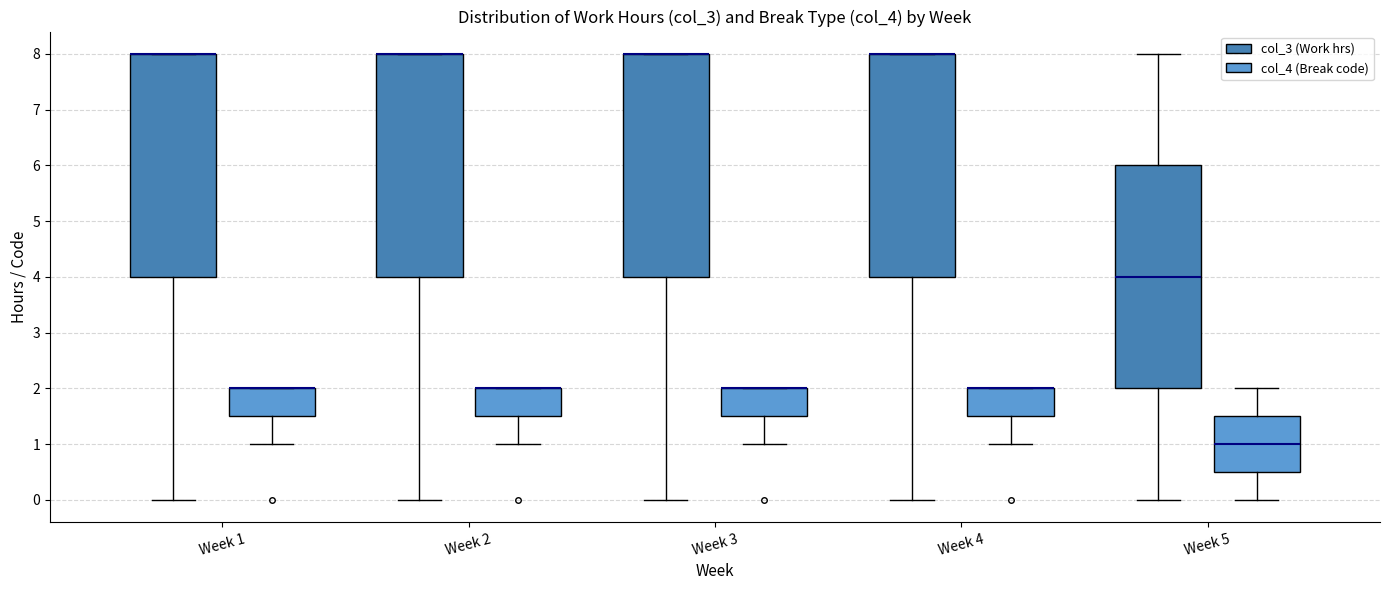

Where does the lower whisker of the box for Week 3 (col_4 (Break code)) end on the y-axis? The values are not printed on the chart, so give them approximately, as read against the axis.

1.0